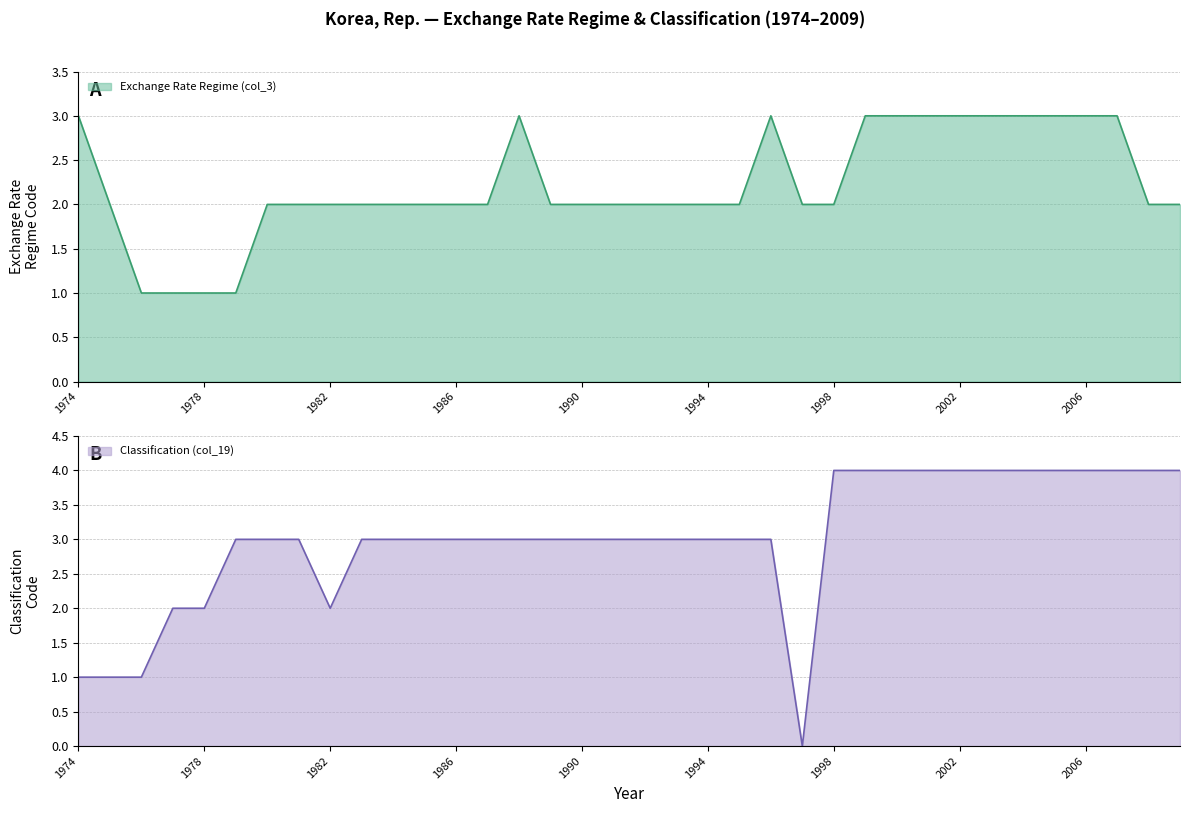

How many Exchange Rate Regime (col_3) values are between 2 and 3?

32